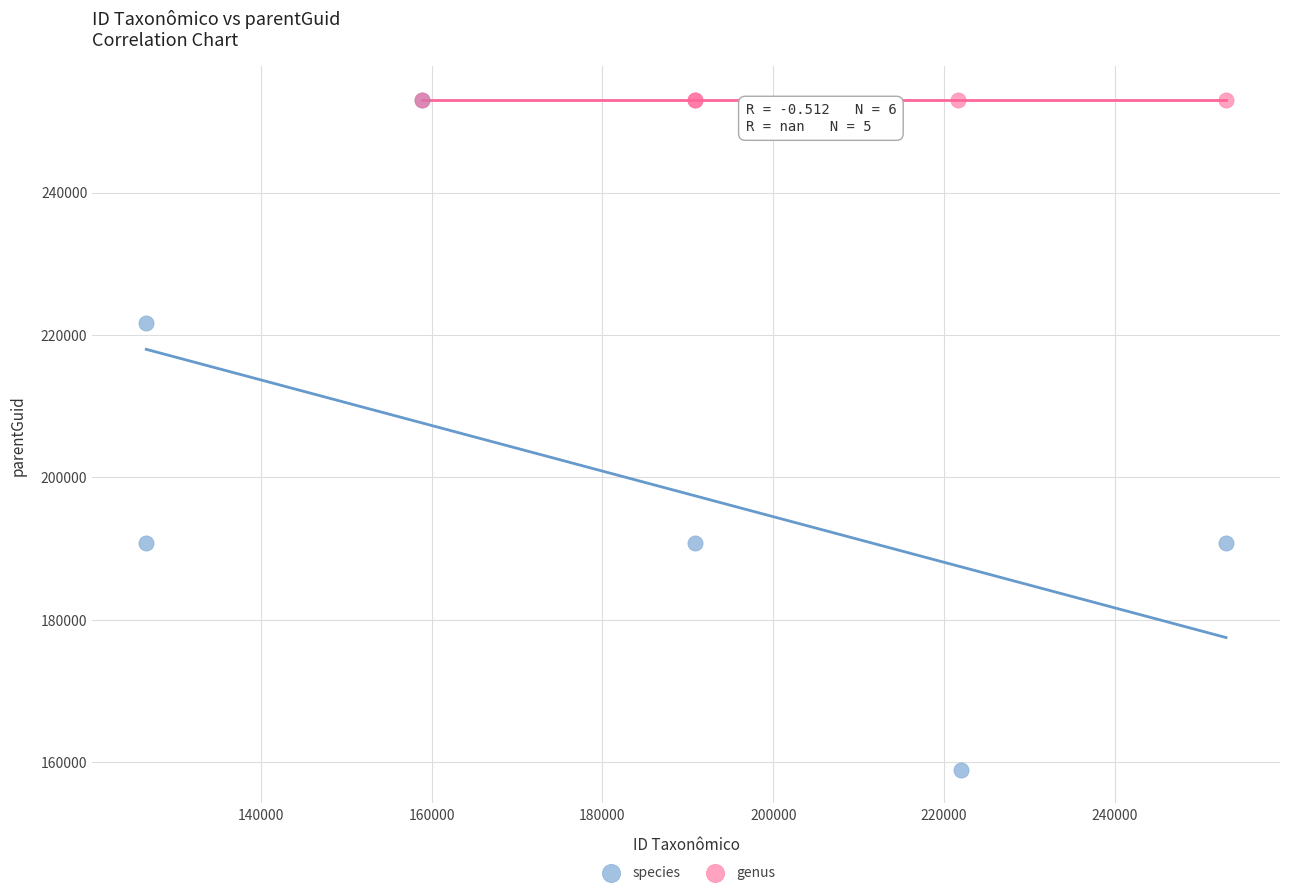

Which series contains the lowest Y value?

species